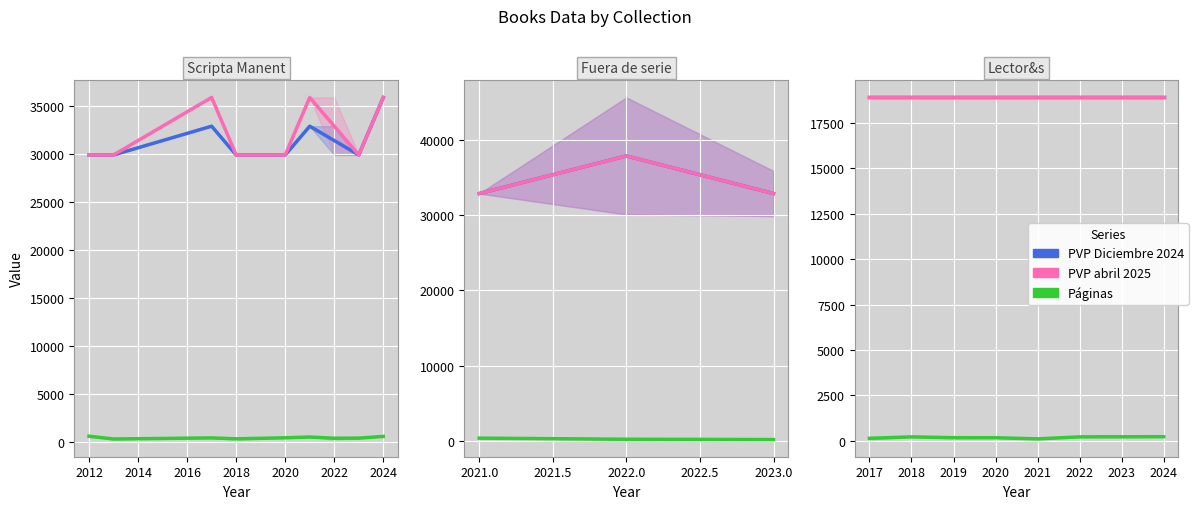

Read the PVP abril 2025 value at 2021.

18900.0